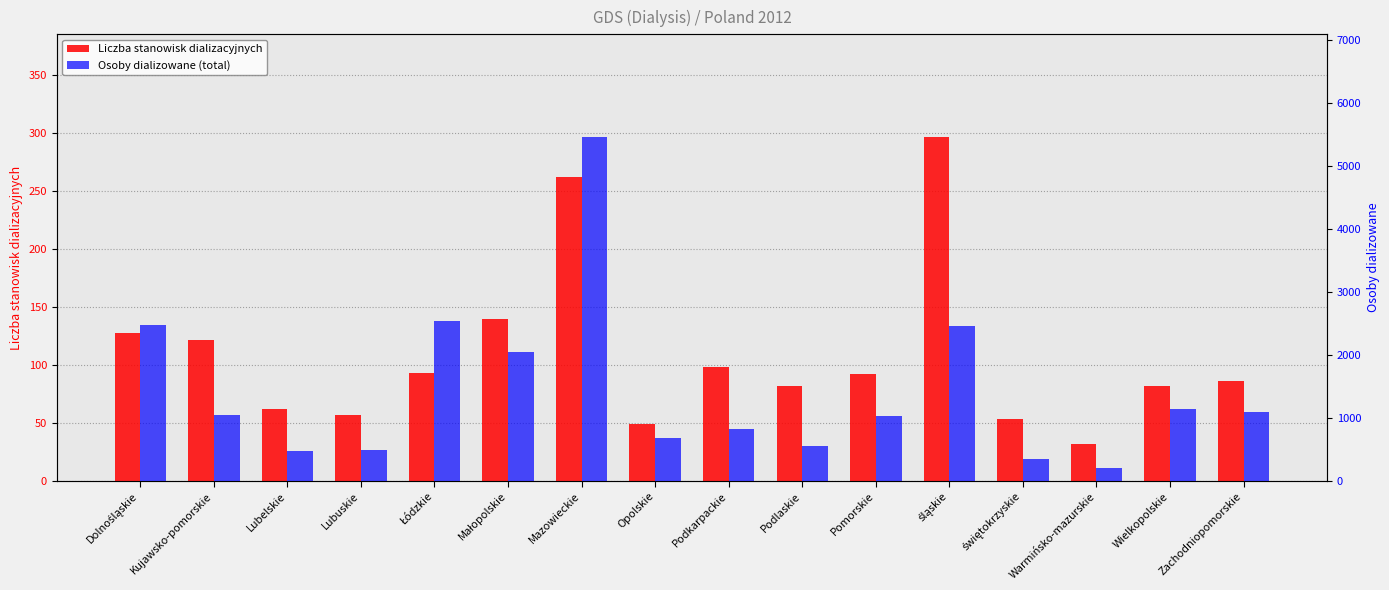

What is the maximum value shown in the chart?

5453